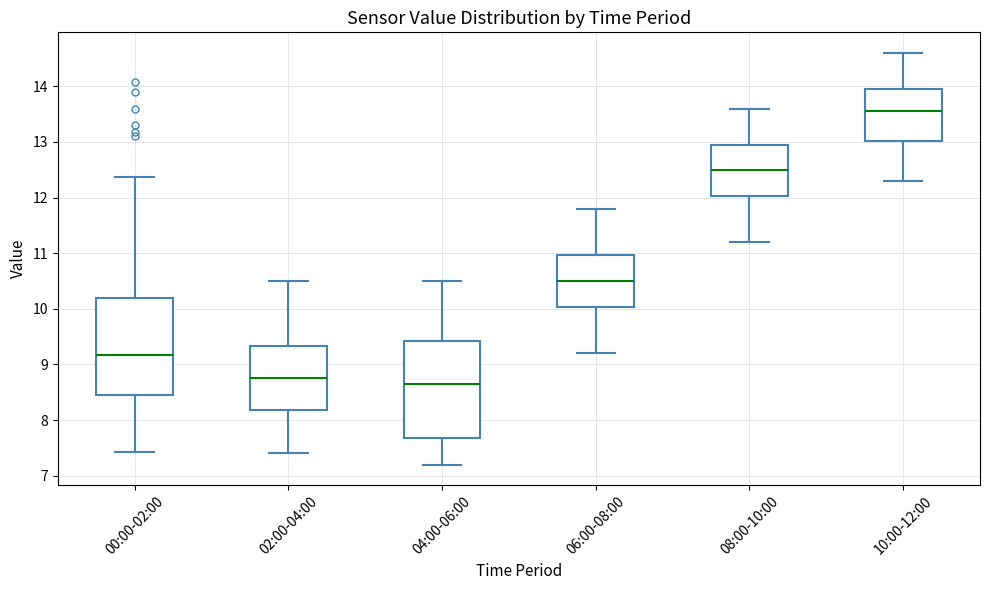

Where does the upper whisker of the box for 06:00-08:00 end on the y-axis? The values are not printed on the chart, so give them approximately, as read against the axis.

11.8